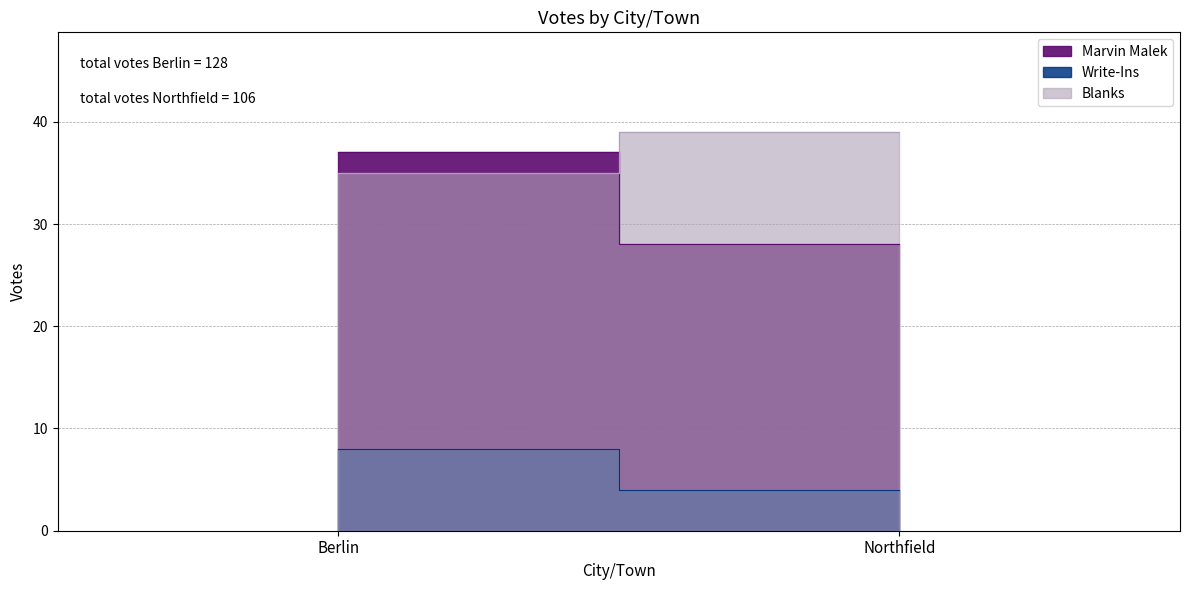

What are all the series names shown in the legend?

Marvin Malek, Write-Ins, Blanks